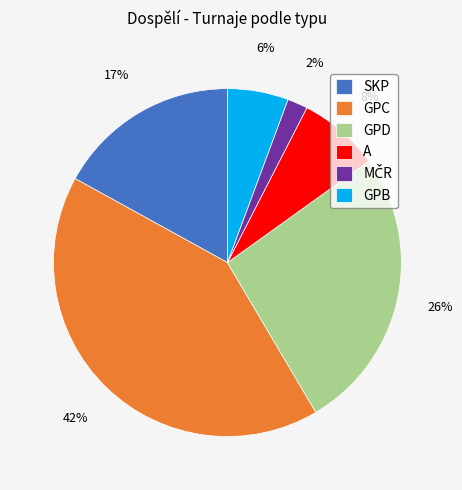

Is it true that SKP is 17% of the pie?

True